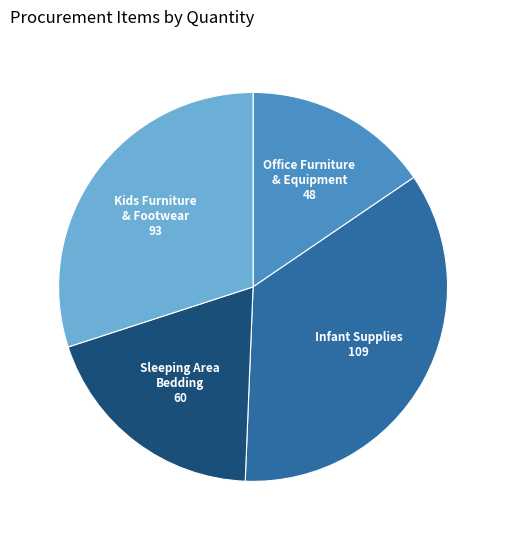

The Office Furniture & Equipment slice represents 15% of the pie. True or false?

True